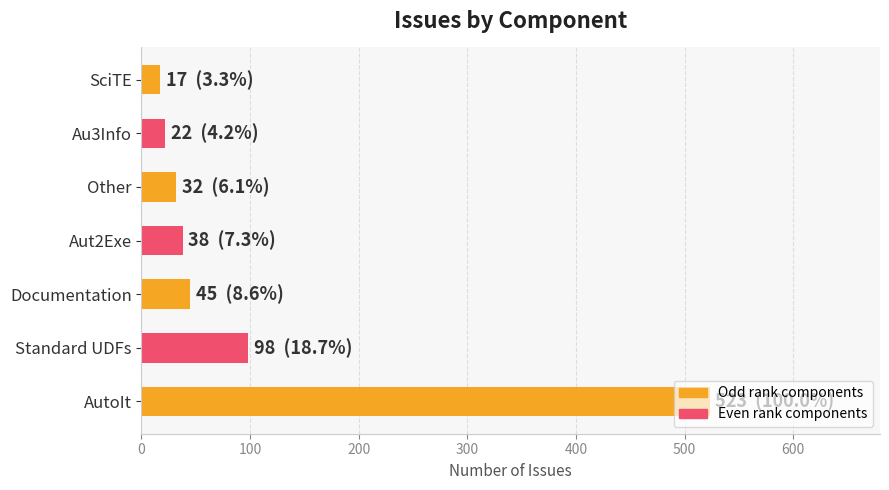

What is the average value?

111